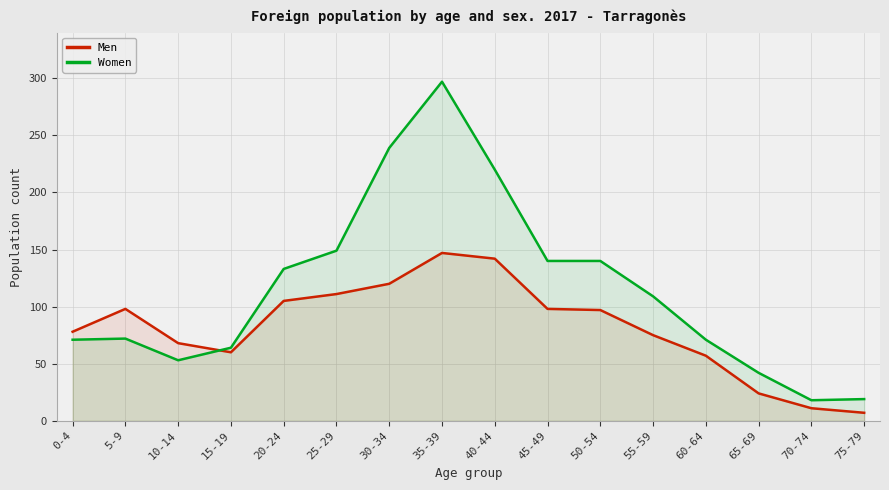

True or false: Men and Women intersect in this chart.

True